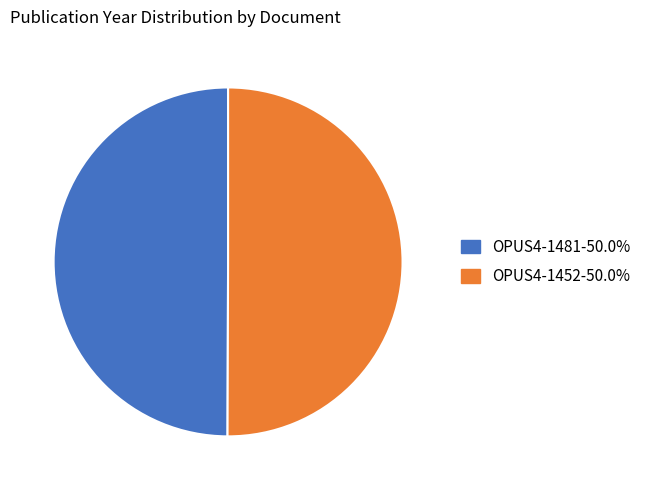

Approximately how many times larger is the value at OPUS4-1481-50.0% compared to OPUS4-1452-50.0%?

1.0